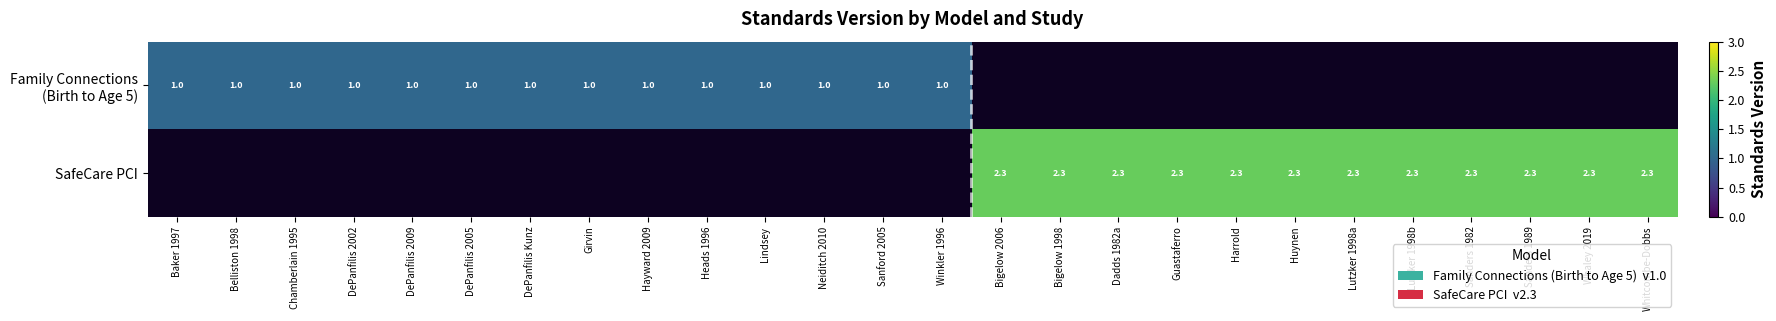

What is the minimum value for Family Connections (Birth to Age 5)?

1.0